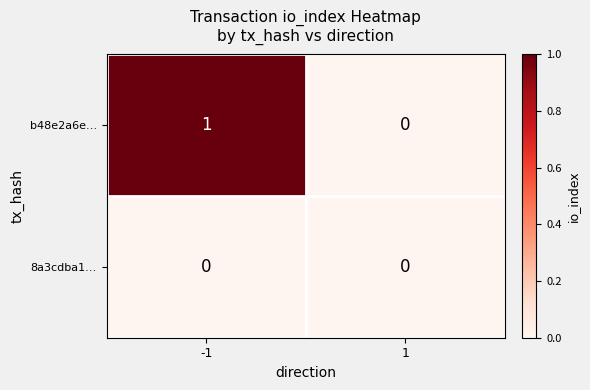

Reading left to right, list all the values displayed in this chart.

b48e2a6e…: 1	0
8a3cdba1…: 0	0